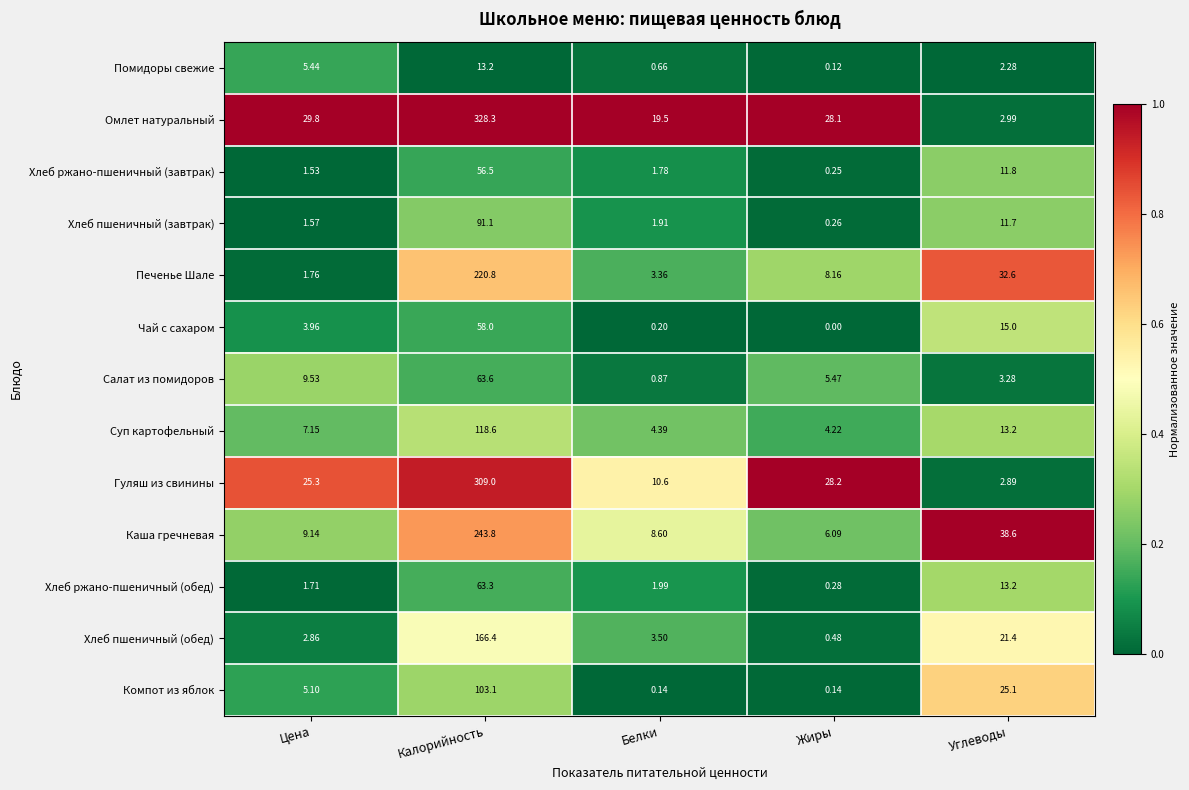

At which category is the sum across all series the highest?

Калорийность